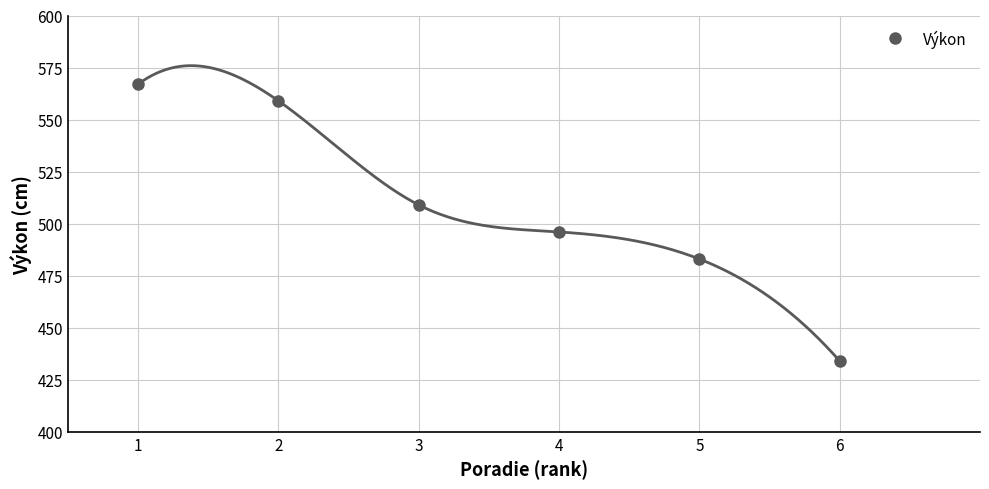

What is the value of the 5th point from the left?

483